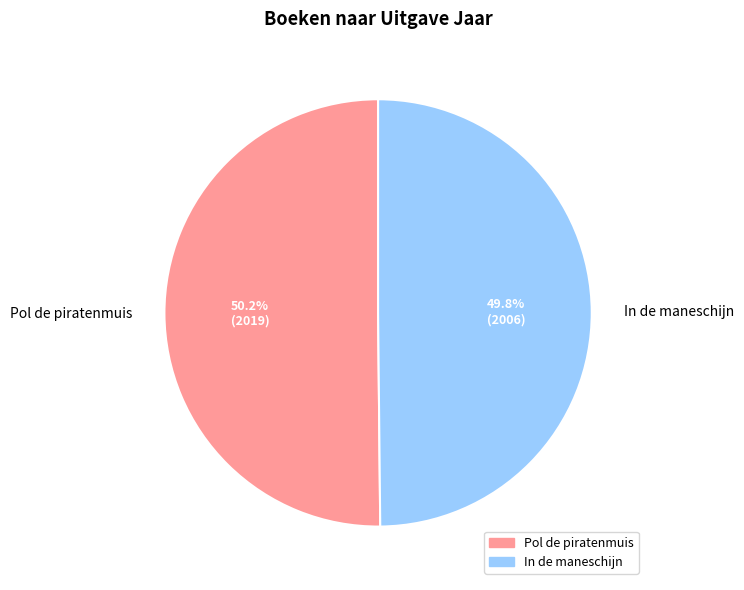

What percentage is the In de maneschijn slice, to the nearest percent?

50%